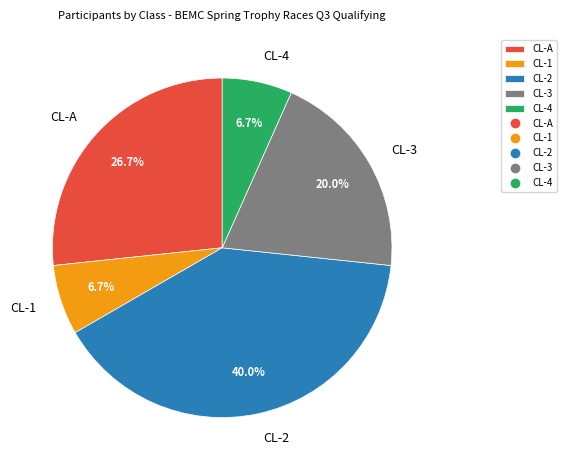

Which has a higher value, CL-1 or CL-2?

CL-2